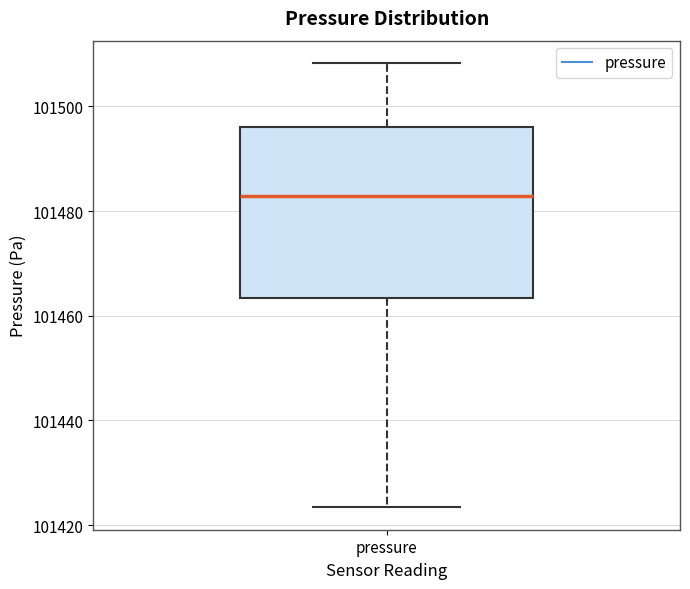

Transcribe this box plot: give where the median line is, the range the box spans, and where the two whiskers end, as read against the y-axis. The values are not printed on the chart, so give them approximately, as read against the axis.

median 101482, box 101464 to 101496, whiskers 101424 to 101508